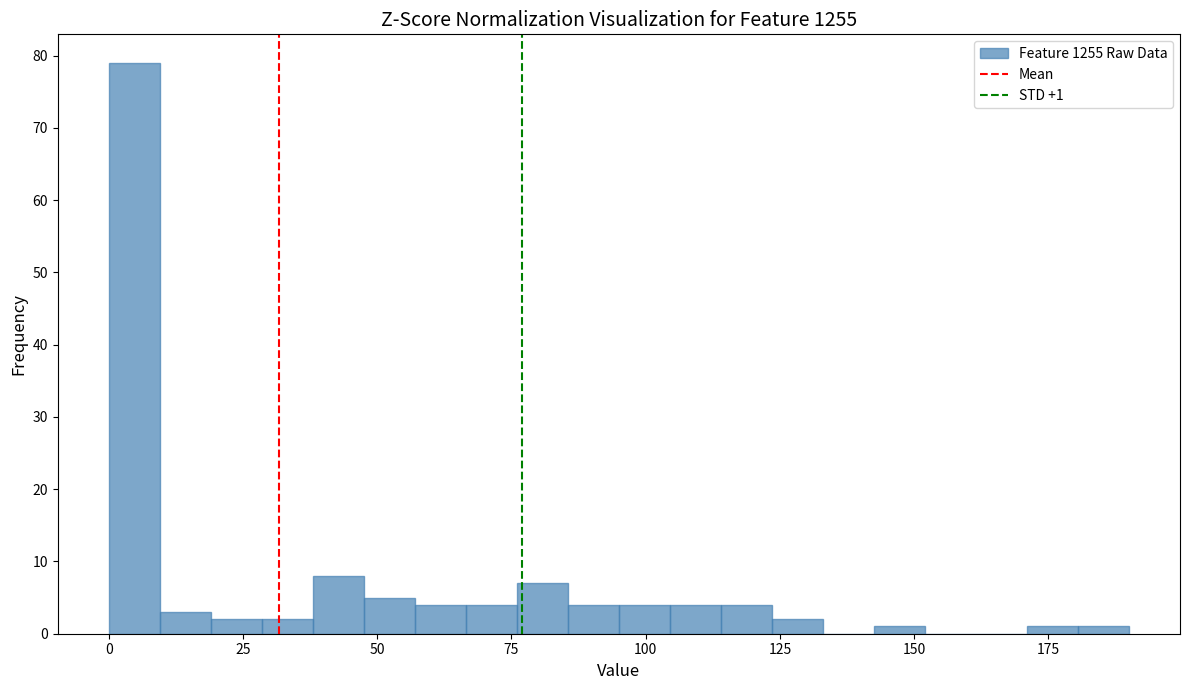

Read against the x-axis, roughly where is the centre of the tallest bar?

5